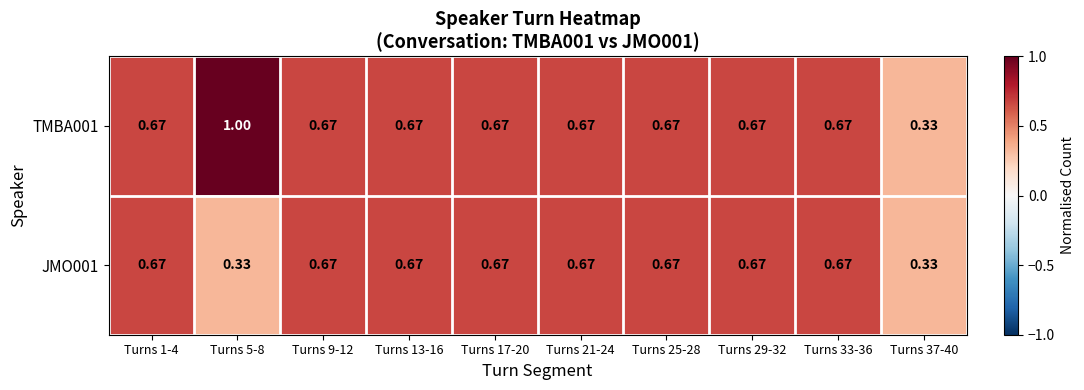

Reading right to left, list all the values displayed in this chart.

TMBA001: Turns 37-40=0.3	Turns 33-36=0.7	Turns 29-32=0.7	Turns 25-28=0.7	Turns 21-24=0.7	Turns 17-20=0.7	Turns 13-16=0.7	Turns 9-12=0.7	Turns 5-8=1.0	Turns 1-4=0.7
JMO001: Turns 37-40=0.3	Turns 33-36=0.7	Turns 29-32=0.7	Turns 25-28=0.7	Turns 21-24=0.7	Turns 17-20=0.7	Turns 13-16=0.7	Turns 9-12=0.7	Turns 5-8=0.3	Turns 1-4=0.7